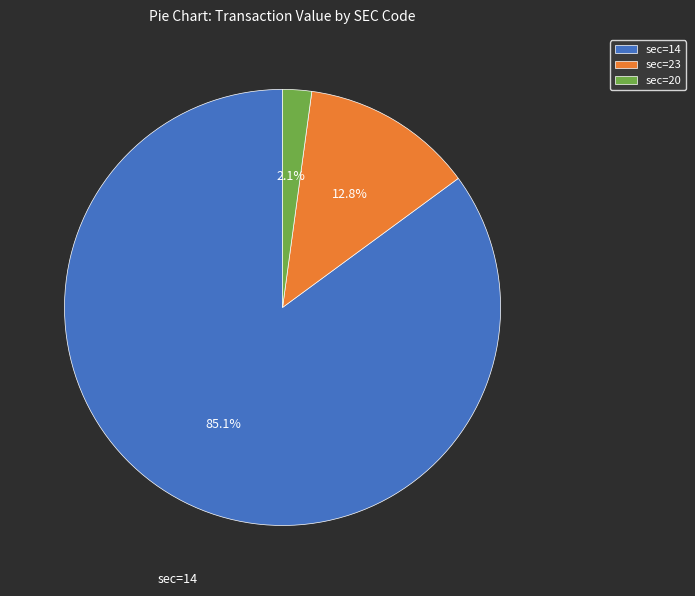

Between sec=23 and sec=14, which is larger?

sec=14